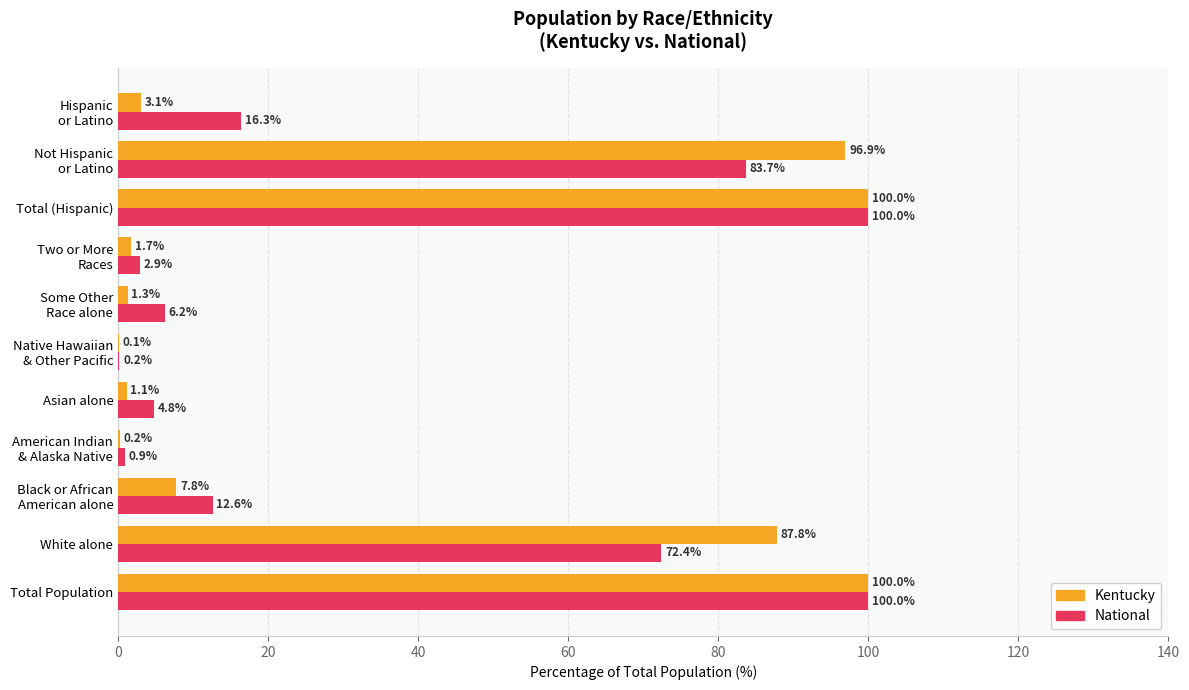

What is the maximum value shown in the chart?

100.0